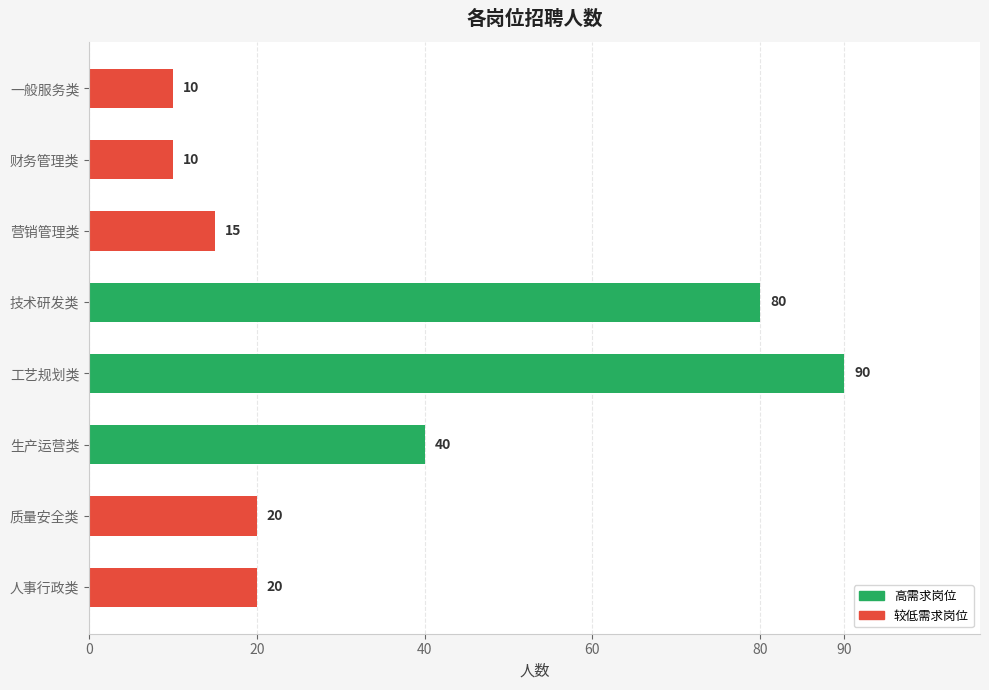

How many data points does each series have?

8